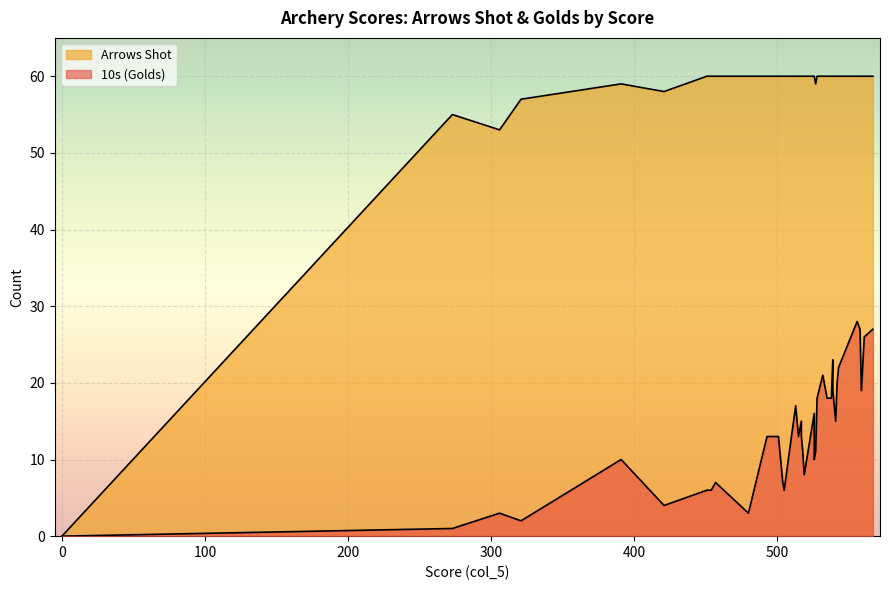

True or false: 10s (Golds) and Arrows Shot intersect in this chart.

False